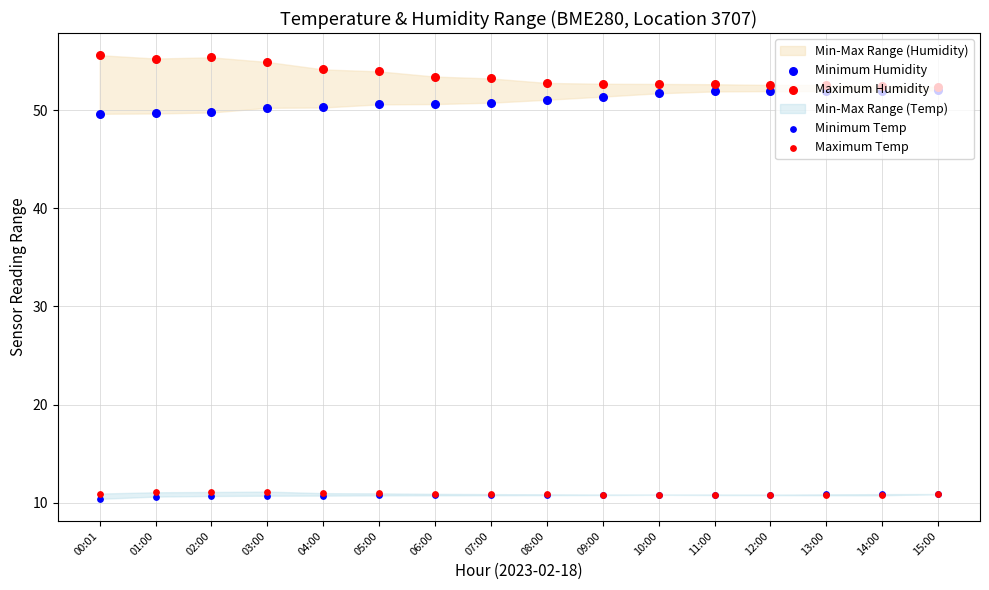

Which series has the largest total across all categories?

Maximum Humidity